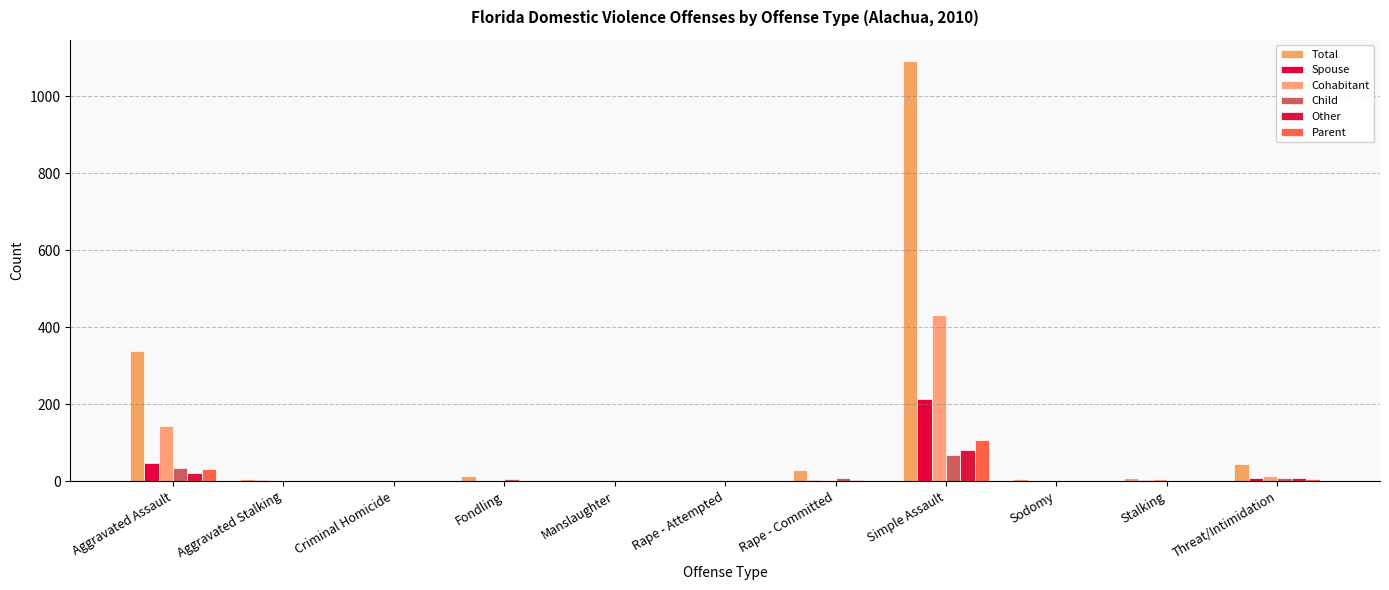

What is the difference between the second highest and minimum values in the Other series?

21